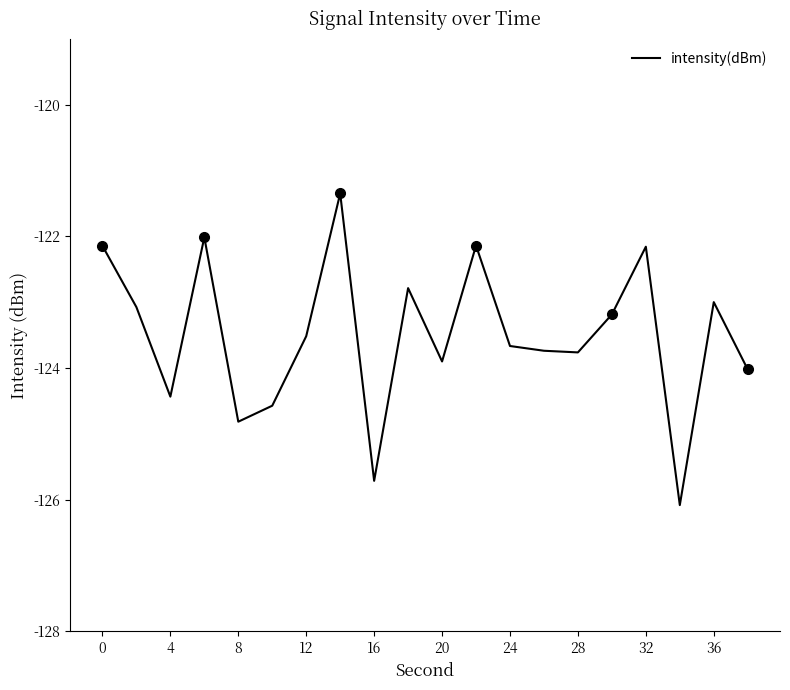

The intensity(dBm) series shows -124.4 at 4. True or false?

True